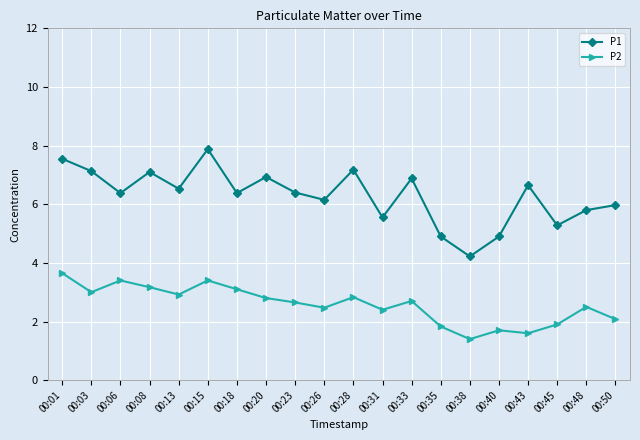

Rank the series by their maximum value, from highest to lowest.

P1, P2